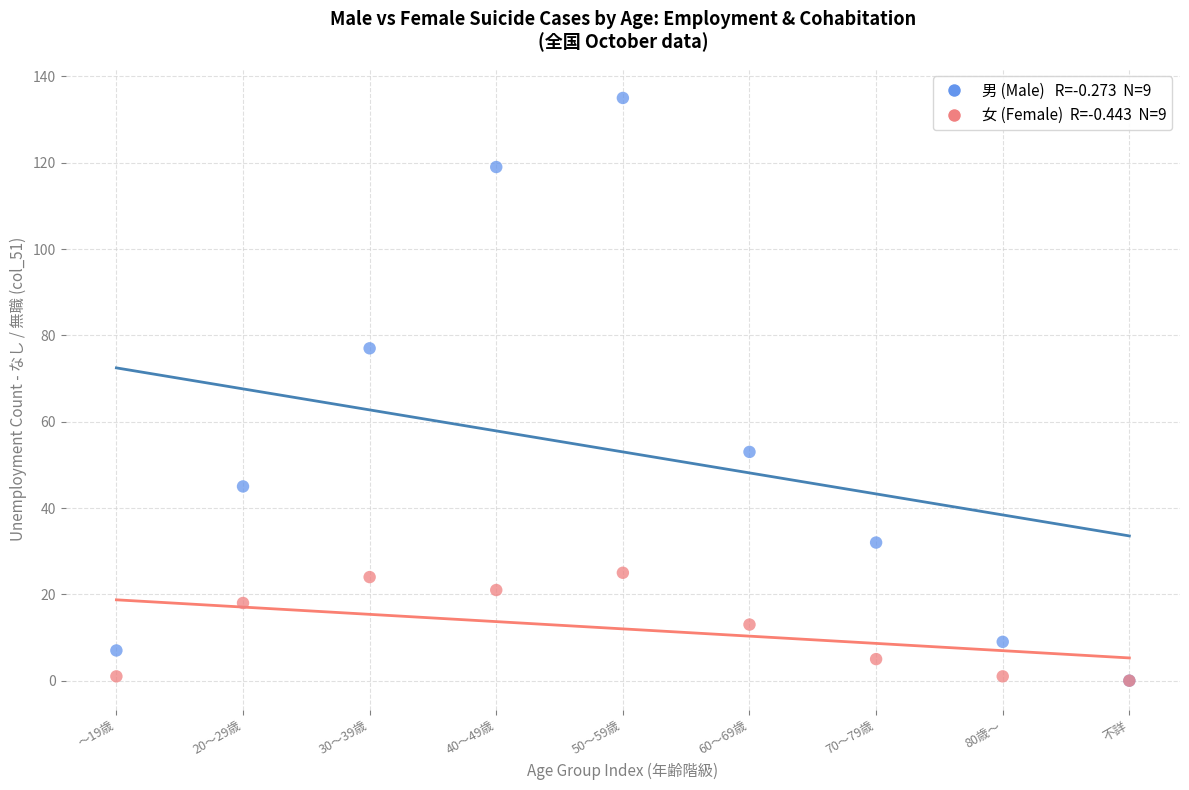

Across all series, what Y value is closest to 67?

77